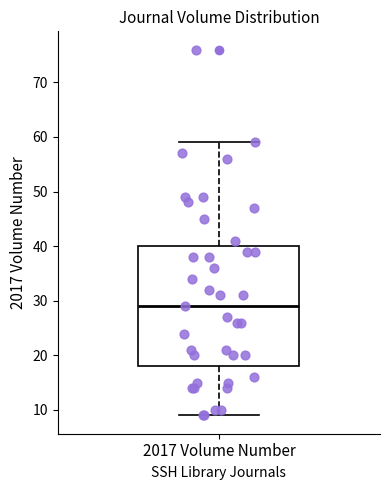

Read this box plot against the y-axis: the position of the median line, the range covered by the box, and the ends of both whiskers. The values are not printed on the chart, so give them approximately, as read against the axis.

median 29, box 18 to 40, whiskers 9 to 59